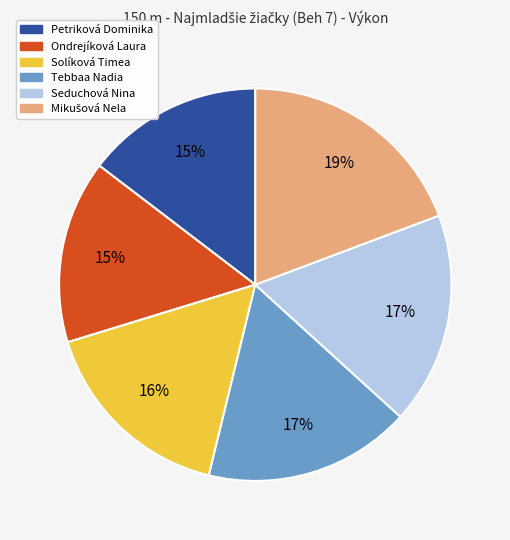

To the nearest percent, what is the difference between the Seduchová Nina and Solíková Timea slice percentages?

1%